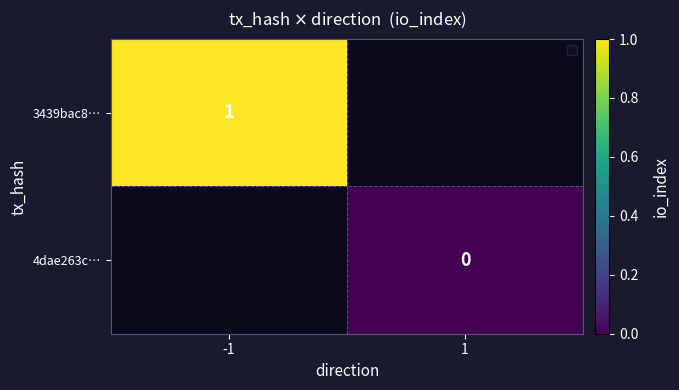

The value of 3439bac8… at -1 is 1. True or false?

True